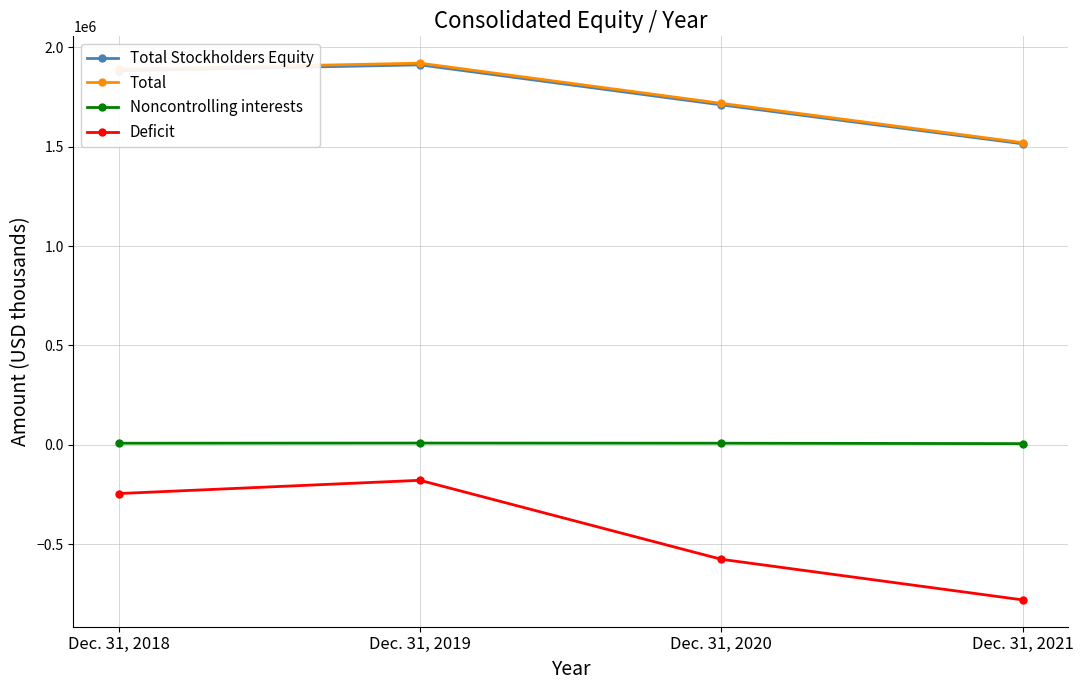

Which series has the widest spread of values?

Deficit